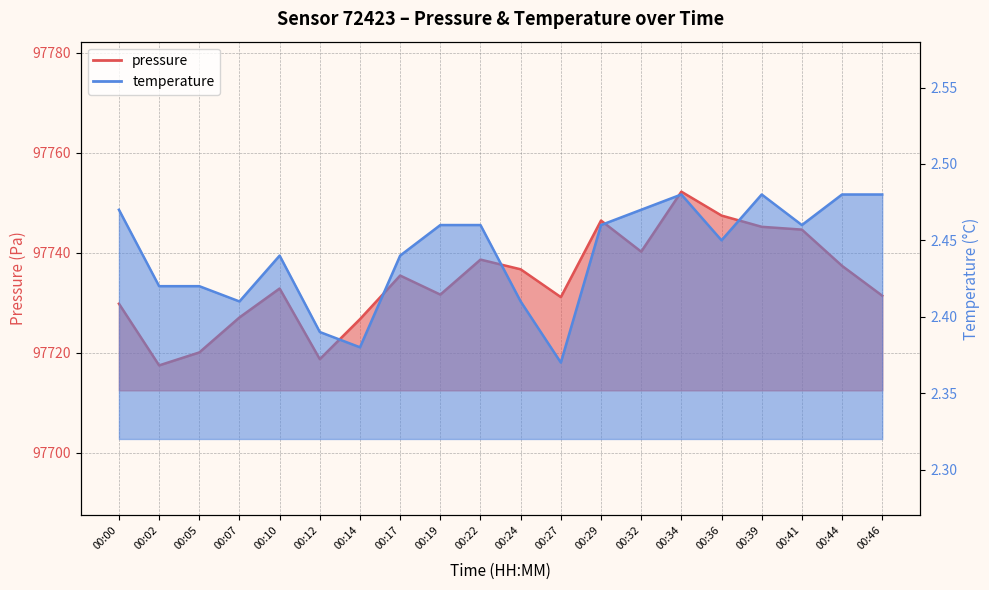

How many data points in pressure are less than 97735?

10